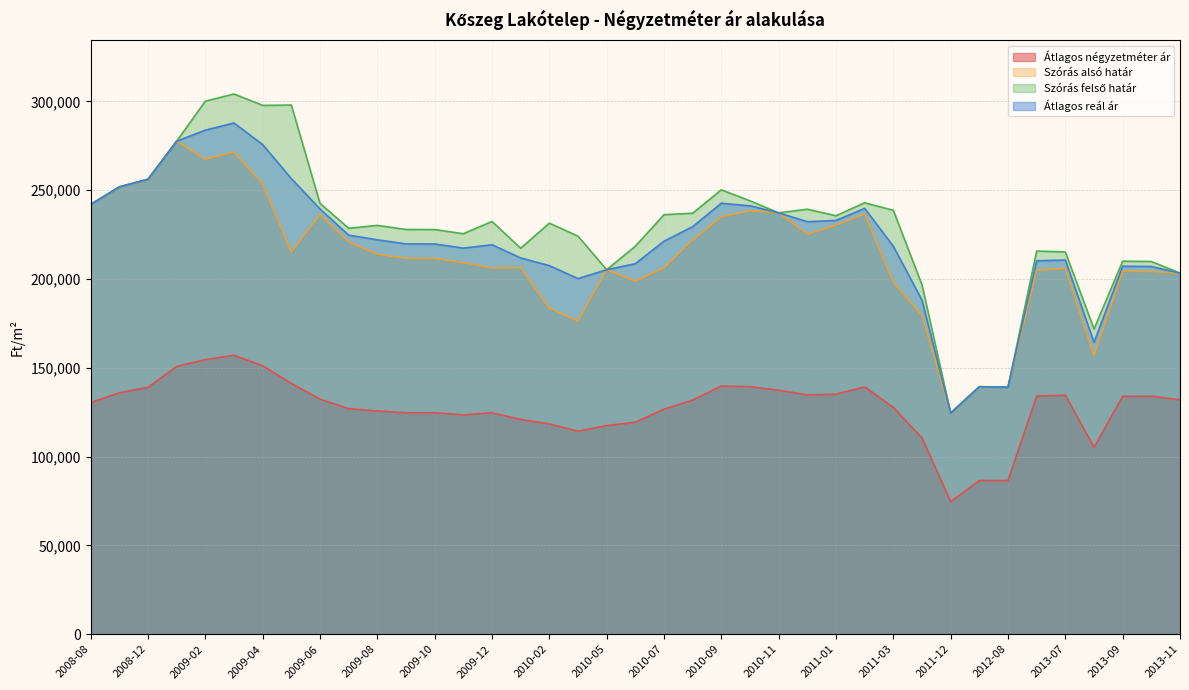

List the labels in order of Szórás felső határ value, largest first.

2009-03, 2009-02, 2009-05, 2009-04, 2009-01, 2008-12, 2008-09, 2010-09, 2010-10, 2011-02, 2009-06, 2008-08, 2010-12, 2011-03, 2010-11, 2010-08, 2010-07, 2011-01, 2009-12, 2010-02, 2009-08, 2009-07, 2009-09, 2009-10, 2009-11, 2010-03, 2010-06, 2010-01, 2013-06, 2013-07, 2013-09, 2013-10, 2010-05, 2013-11, 2011-05, 2013-08, 2012-07, 2012-08, 2011-12